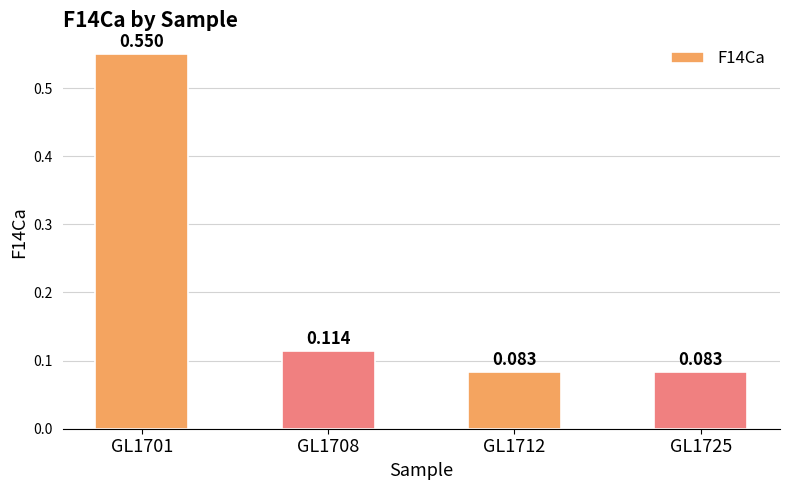

Which label corresponds to the largest value in the chart?

GL1701